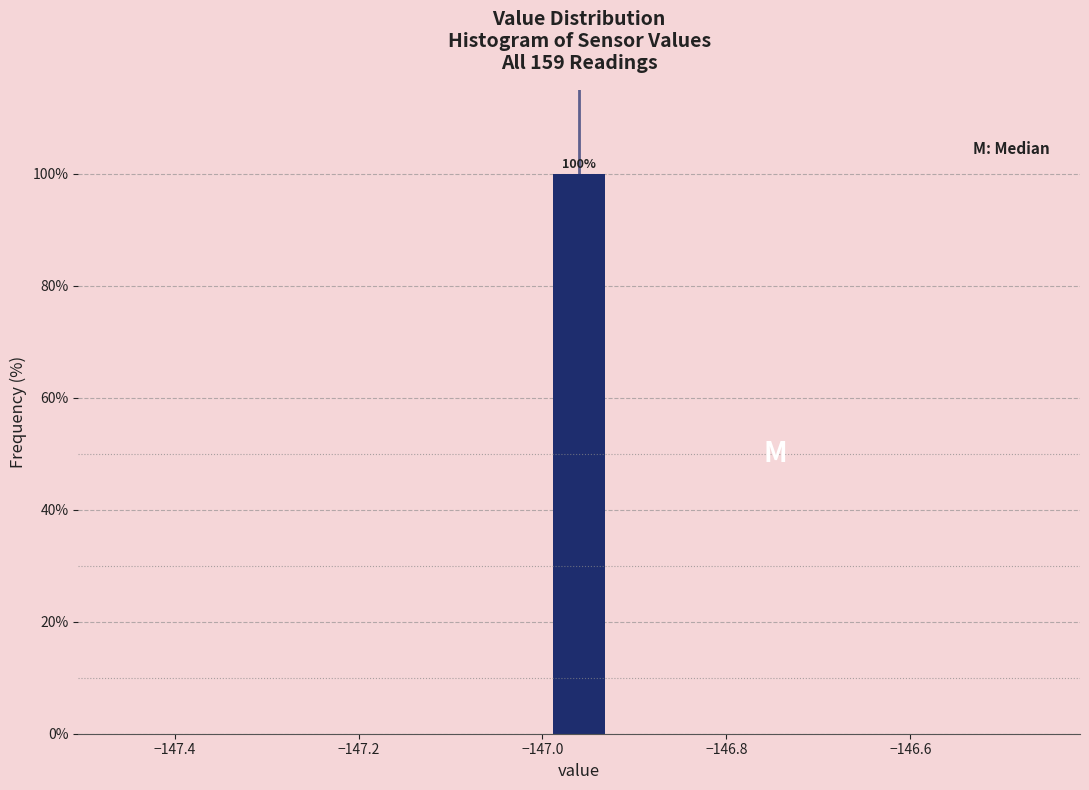

Around what value on the x-axis is the tallest bar? Give the approximate position of its centre, as read against the axis.

-146.96